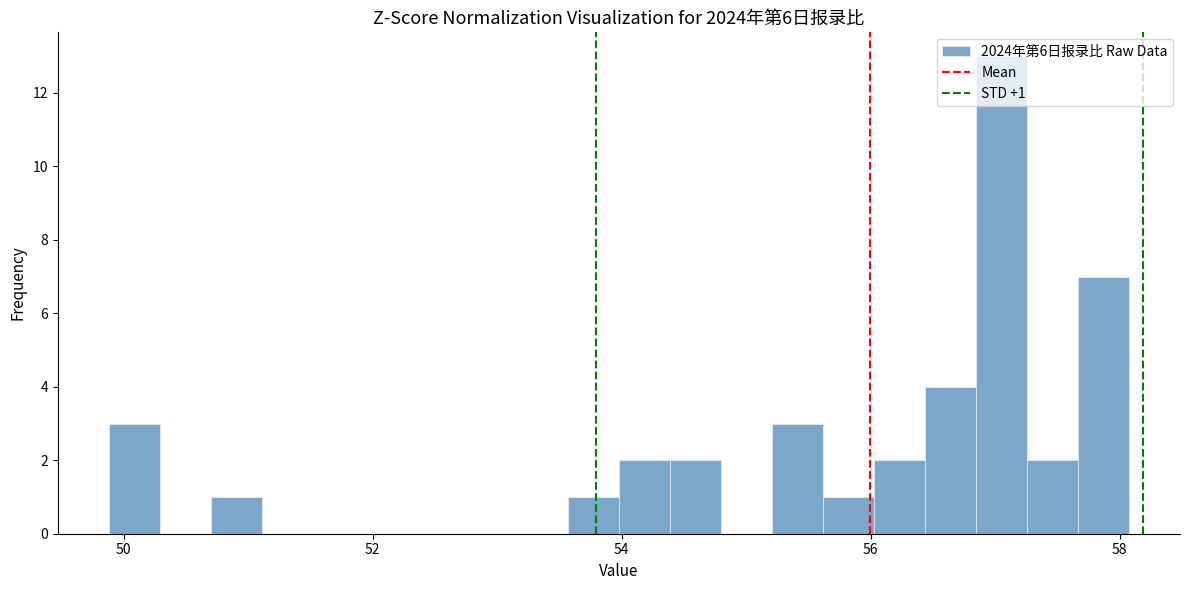

Read against the x-axis, roughly where is the centre of the tallest bar?

57.0